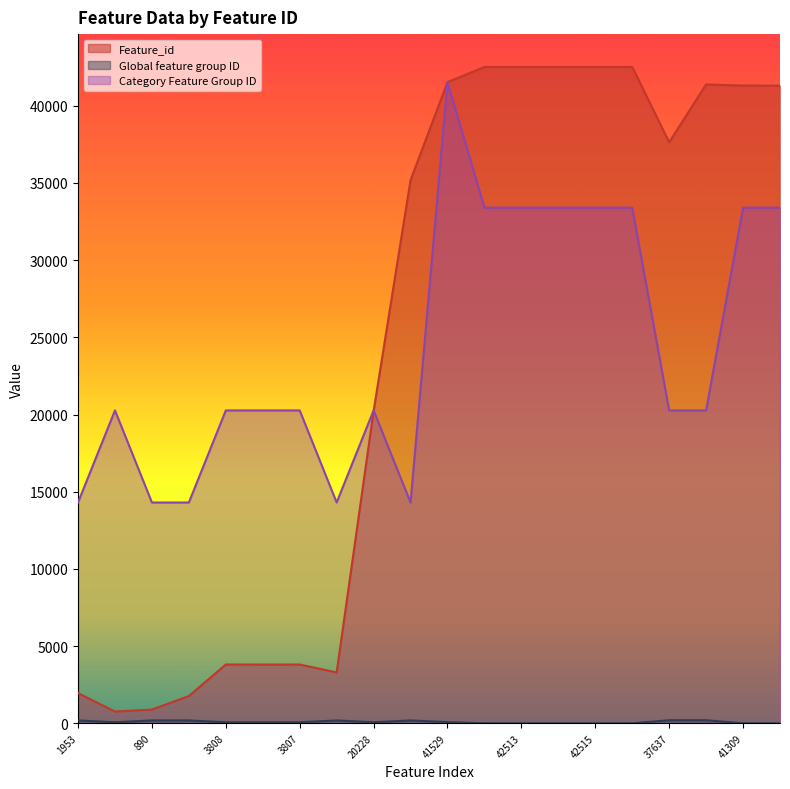

What are all the series names shown in the legend?

Feature_id, Global feature group ID, Category Feature Group ID